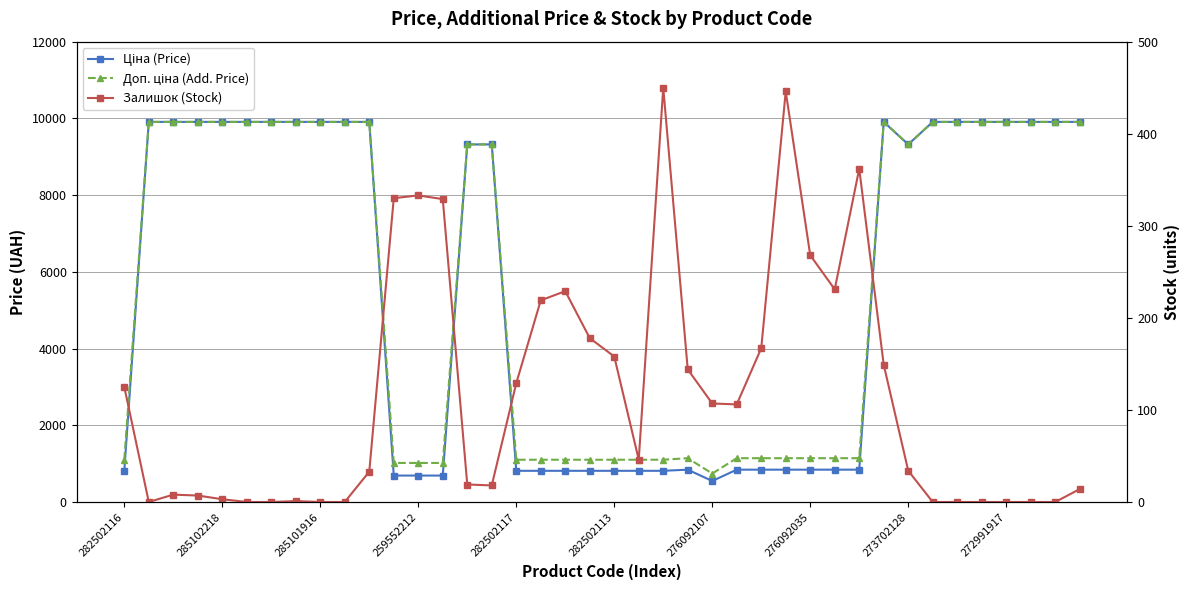

Read the Доп. ціна (Add. Price) value at 38.

9908.5